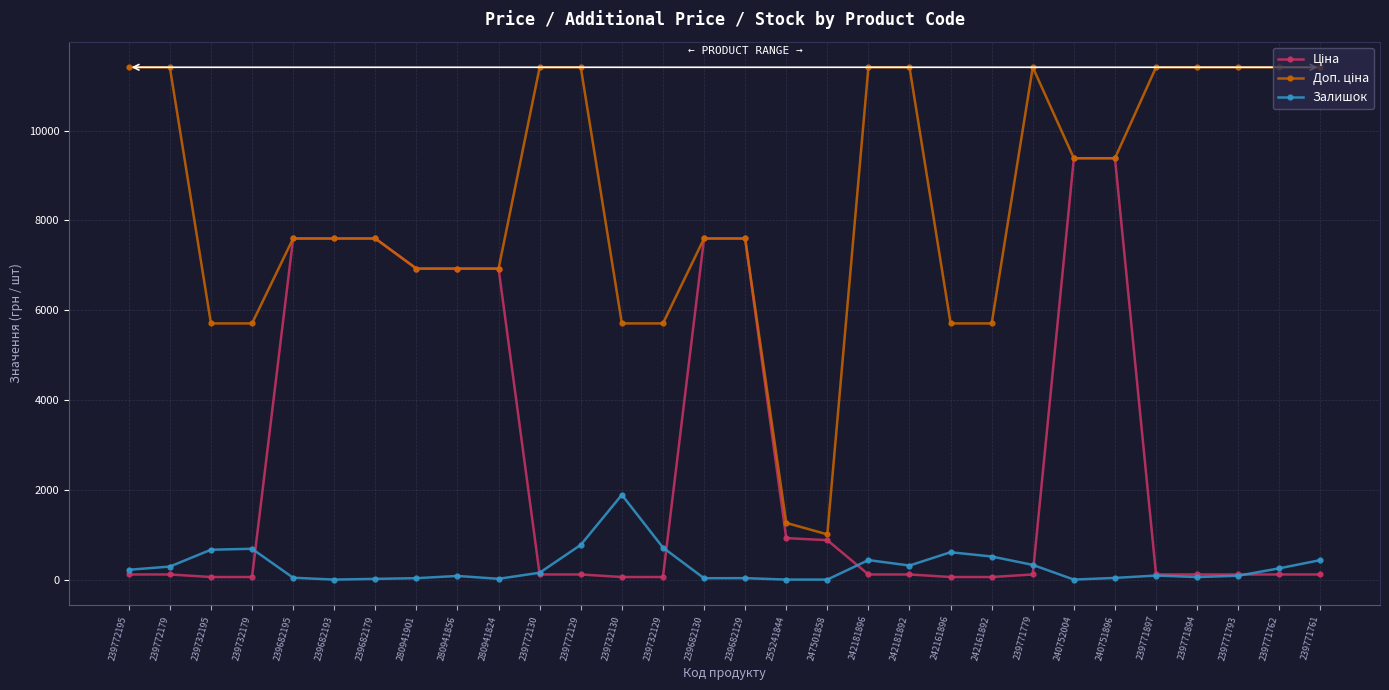

Does the chart display data point markers on the line(s)?

Yes